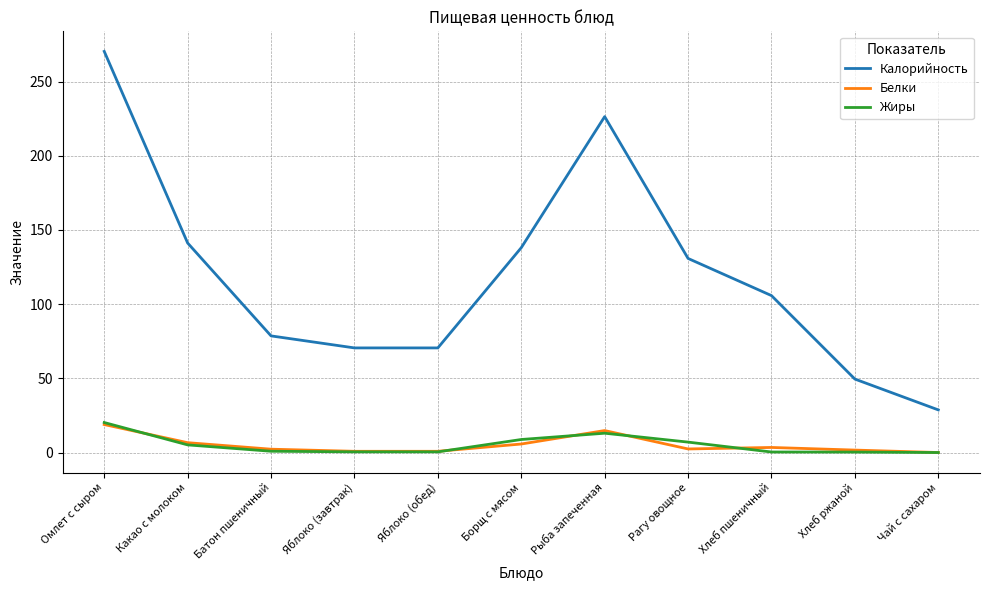

What value does the Белки series have at Яблоко (завтрак)?

0.8